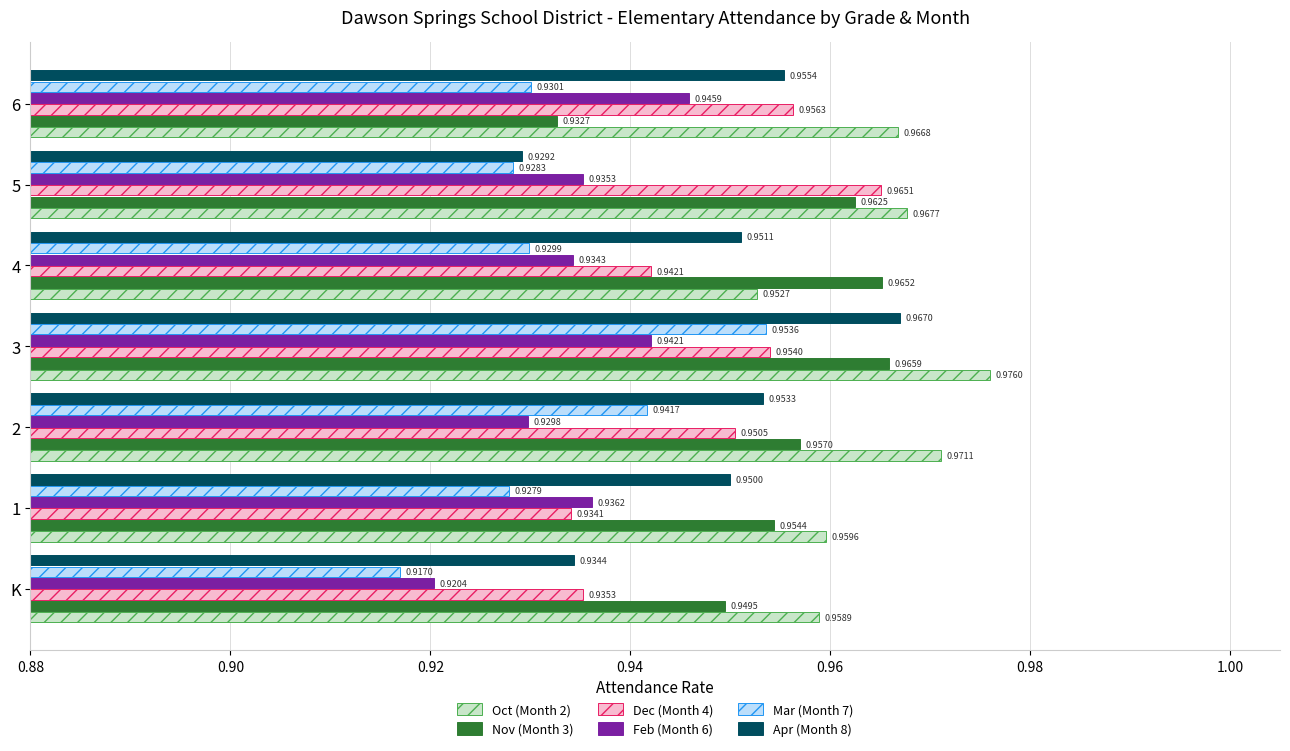

Rank the series at 5 from highest to lowest value.

Oct (Month 2), Dec (Month 4), Nov (Month 3), Feb (Month 6), Apr (Month 8), Mar (Month 7)